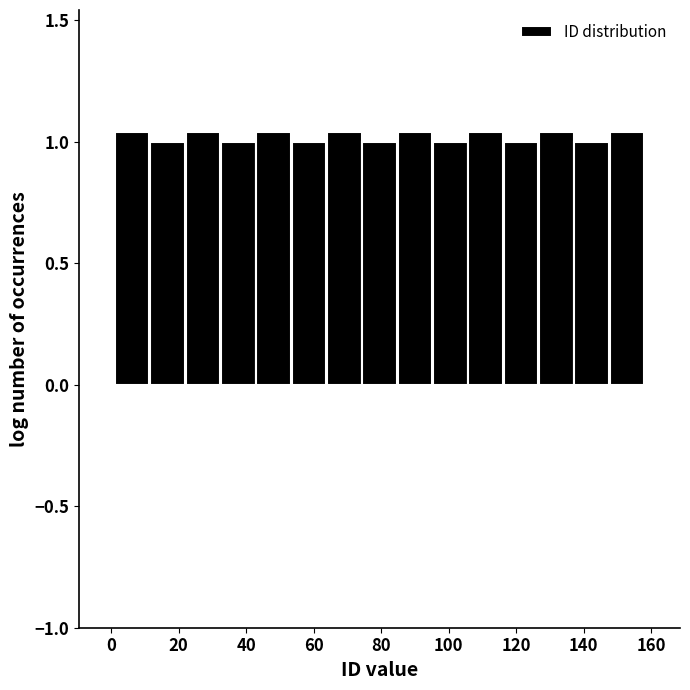

What is the height of the bar covering 64 to 74 on the x-axis? Neither the bar edges nor the heights are printed on the chart, so give them approximately, as read against the axes.

1.05